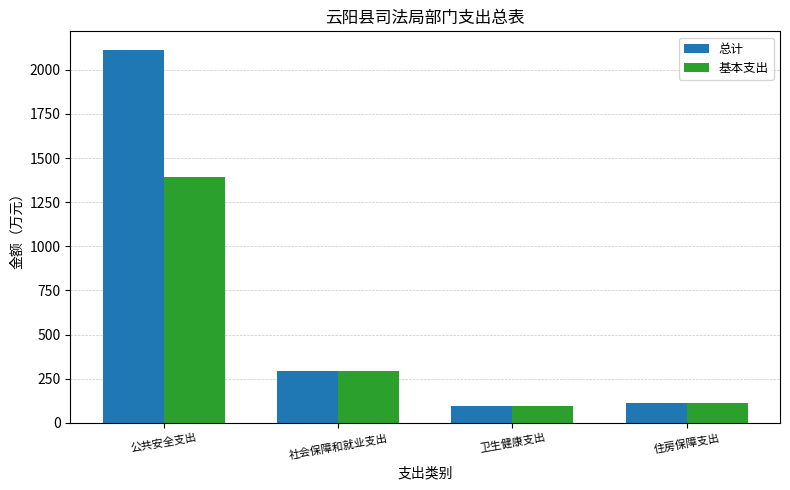

Read the 总计 value at 公共安全支出.

2112.1